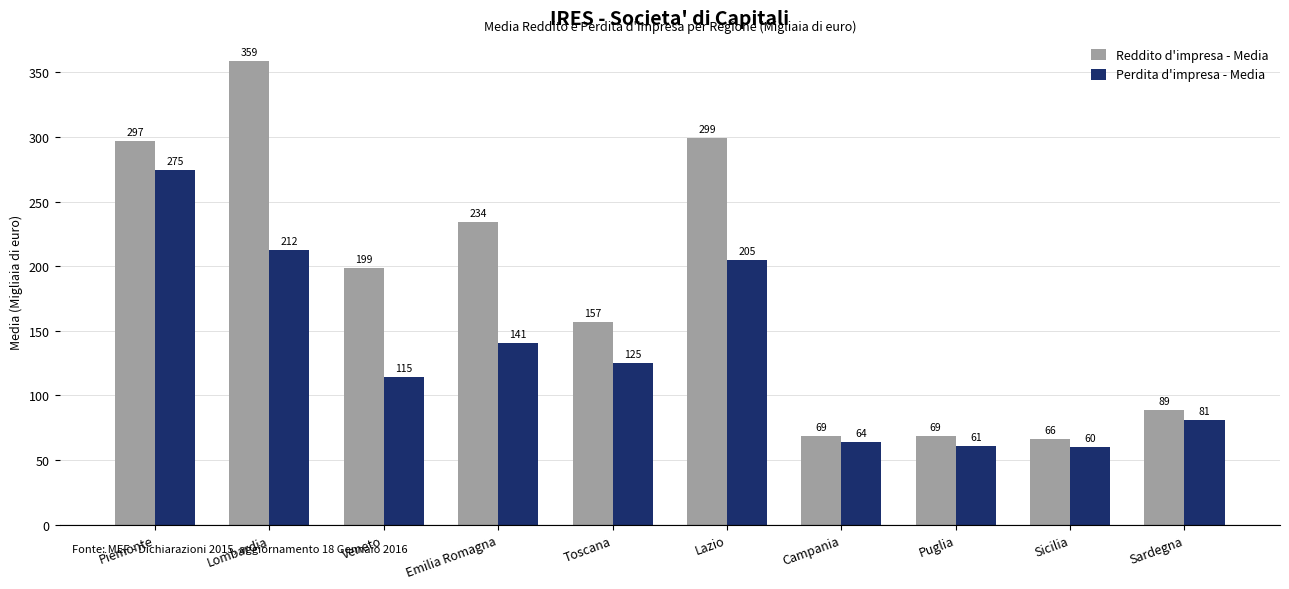

Is it true that Perdita d'impresa - Media equals 212.4 at Lombardia?

True